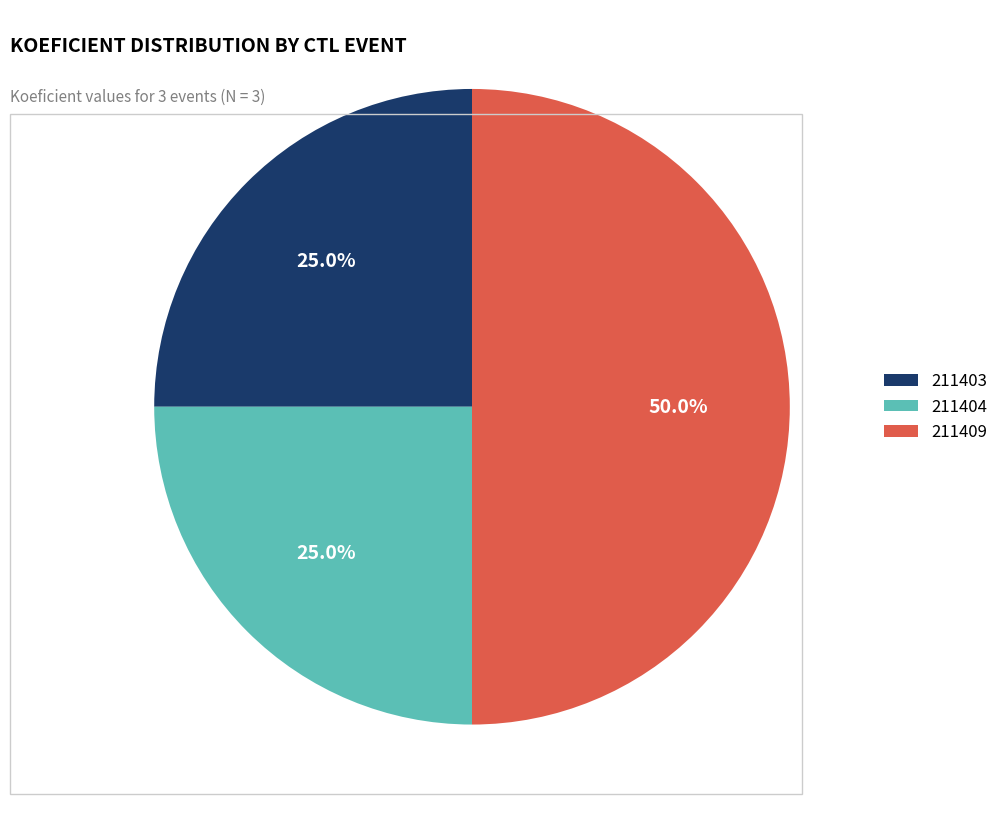

To the nearest percent, what percentage of the pie is 211404?

25%